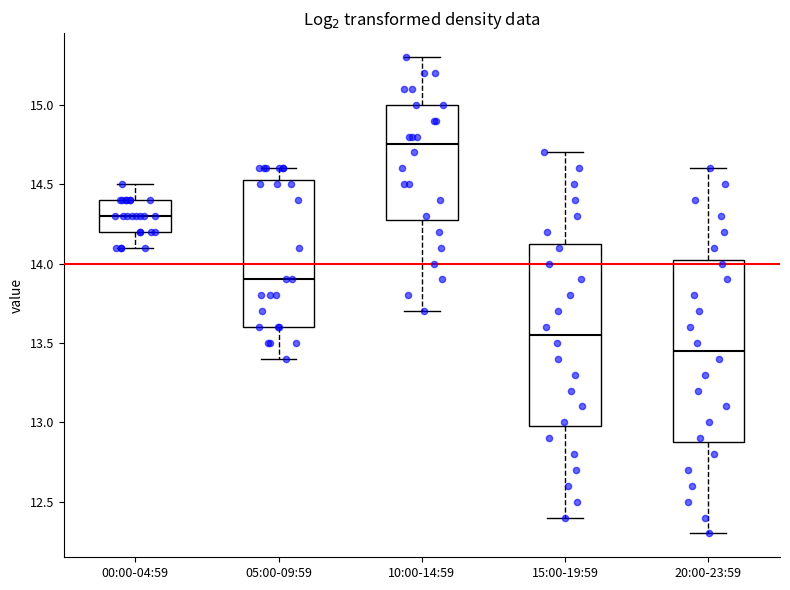

Which box has the lowest median line?

20:00-23:59